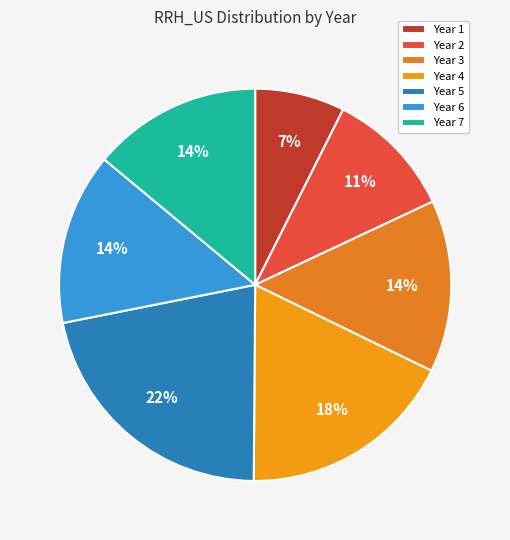

To the nearest percent, what is the average slice percentage?

14%